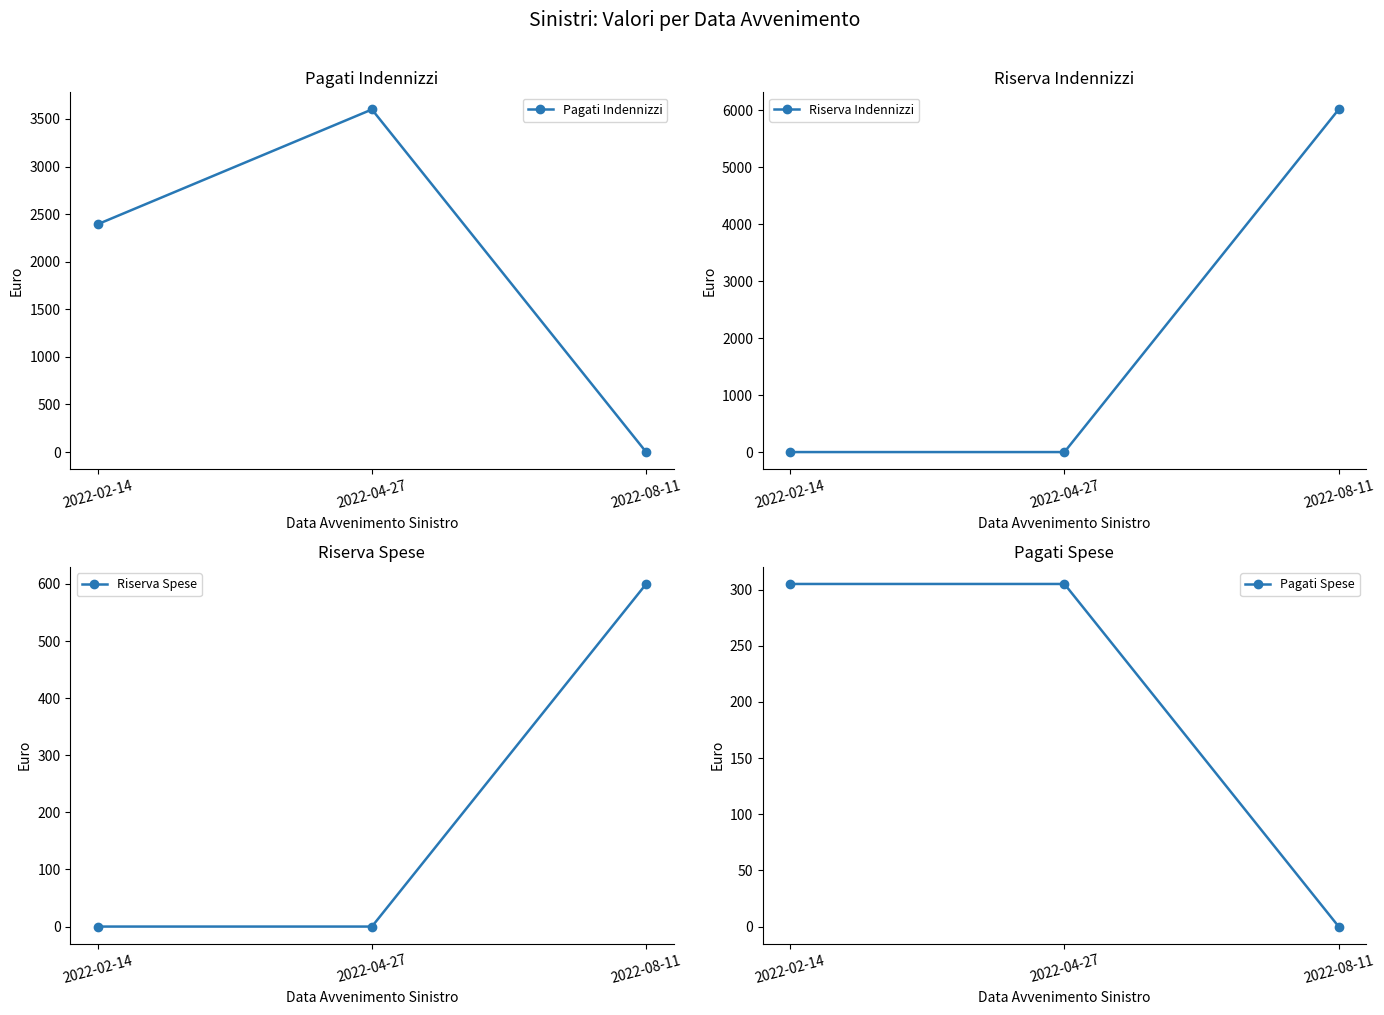

How many values in the Pagati Indennizzi series exceed 2394?

1